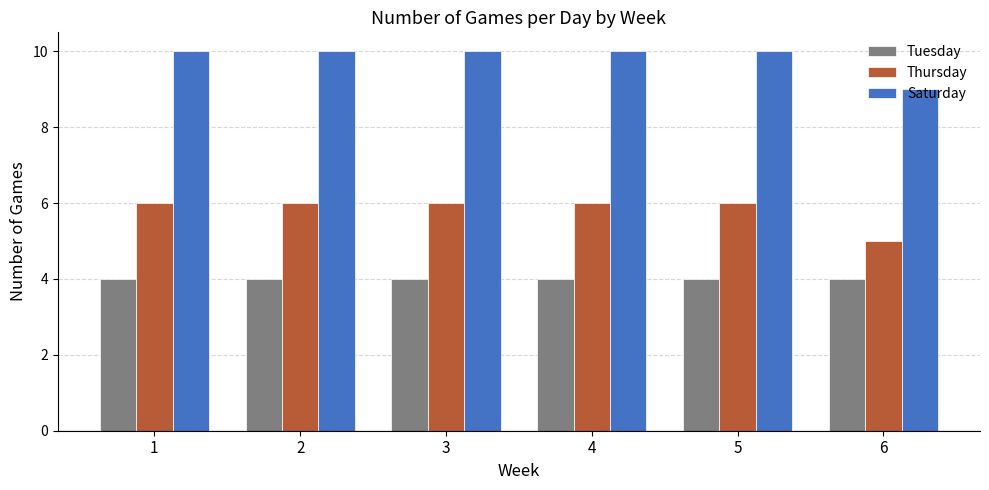

The Thursday series shows 6 at 3. True or false?

True